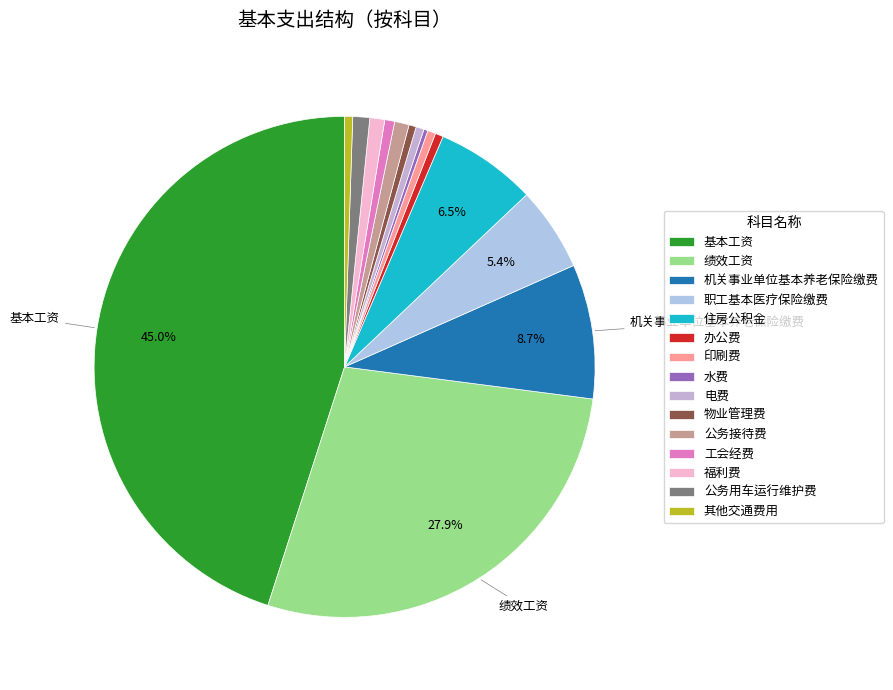

Between 物业管理费 and 公务接待费, which is larger?

公务接待费